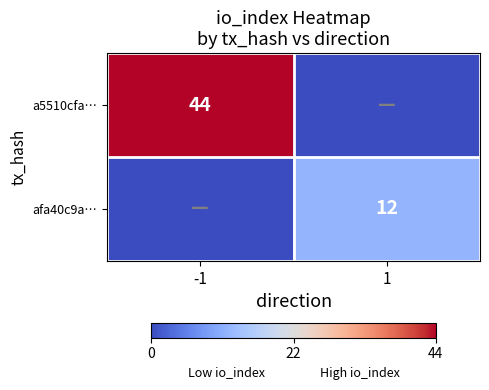

Is it true that afa40c9a… equals 12 at 1?

True